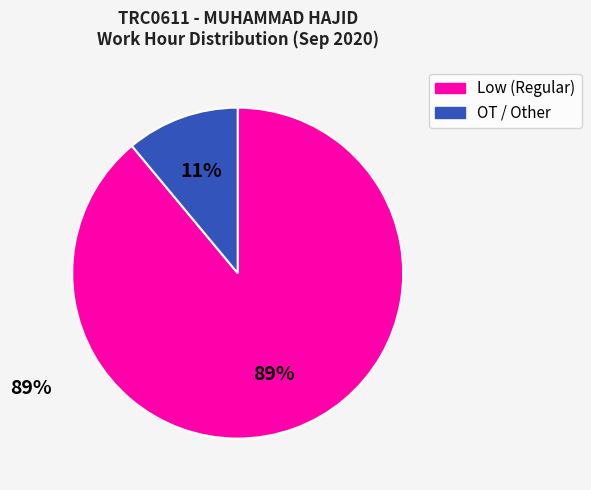

To the nearest percent, what percentage of the pie is OT / Other?

11%